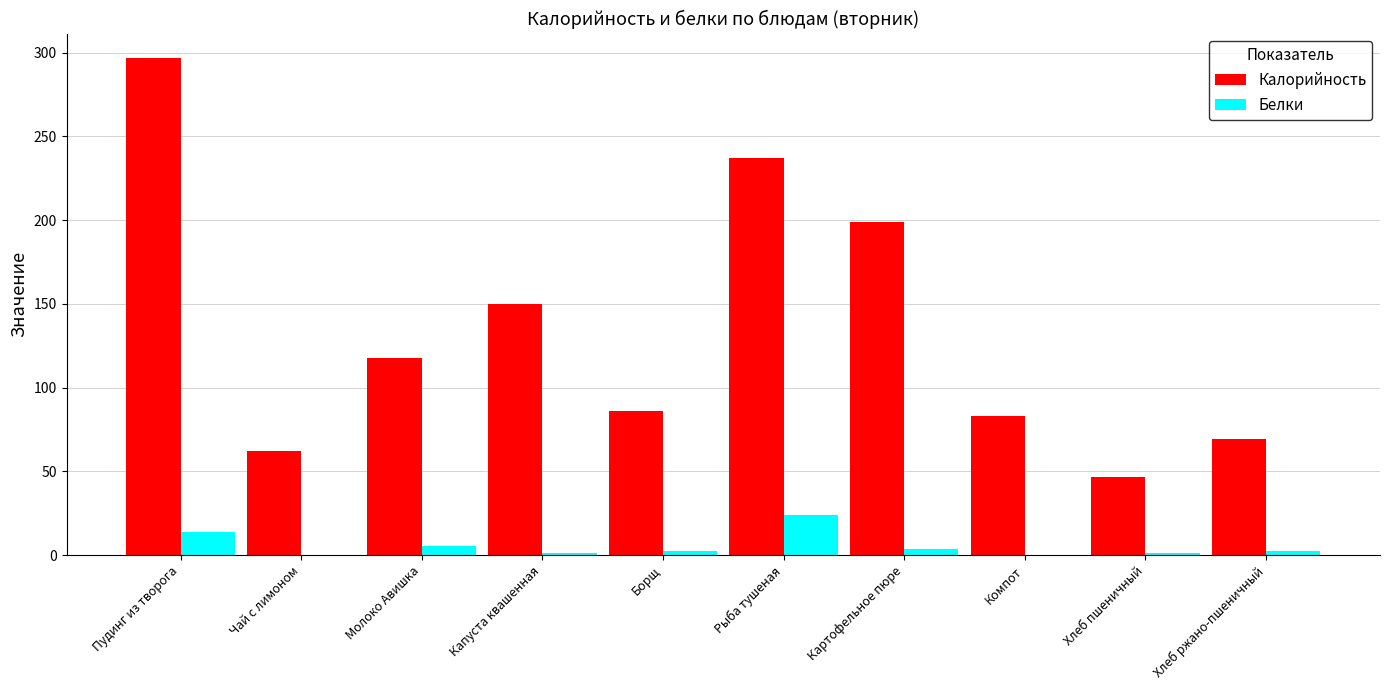

What is the difference between the Белки values at Хлеб ржано-пшеничный and Хлеб пшеничный?

1.1